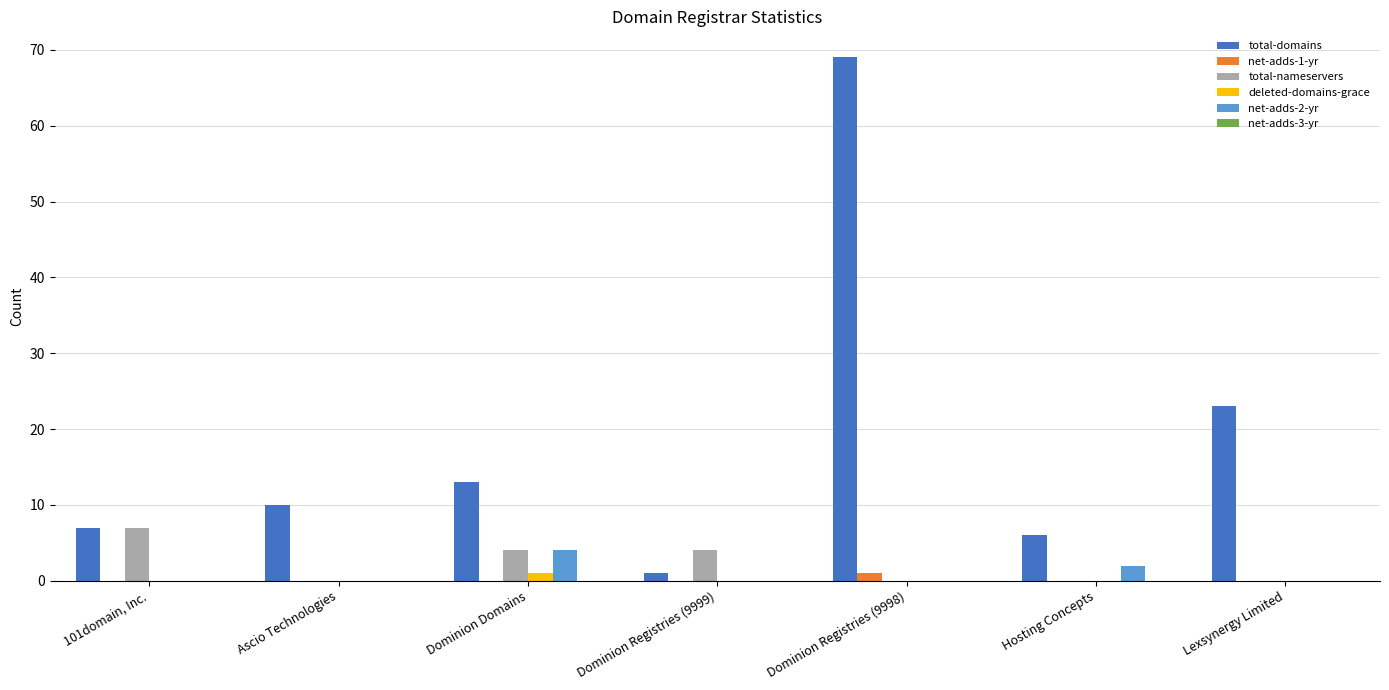

Which series has the largest total across all categories?

total-domains